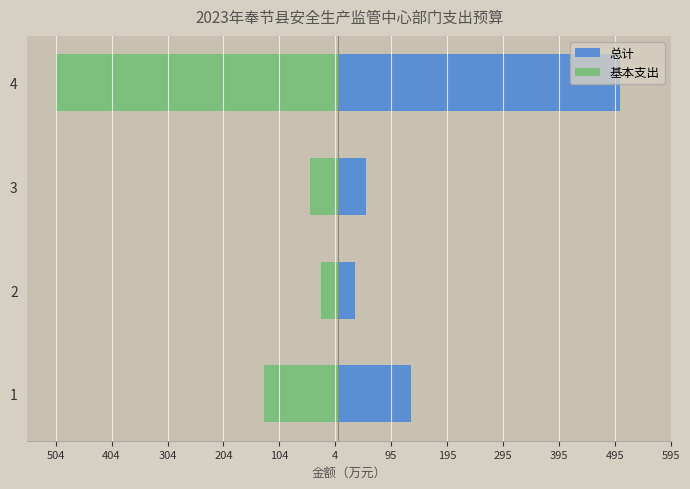

List the series in order of their overall mean, lowest first.

基本支出, 总计